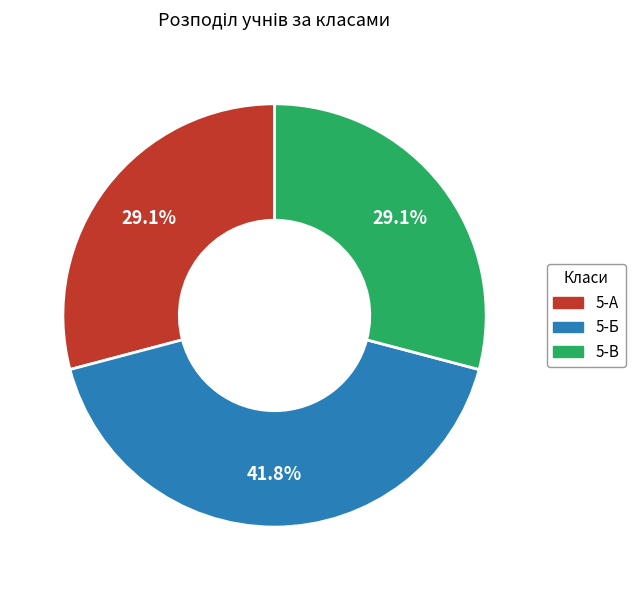

True or false: 5-В accounts for 23% of the total.

False